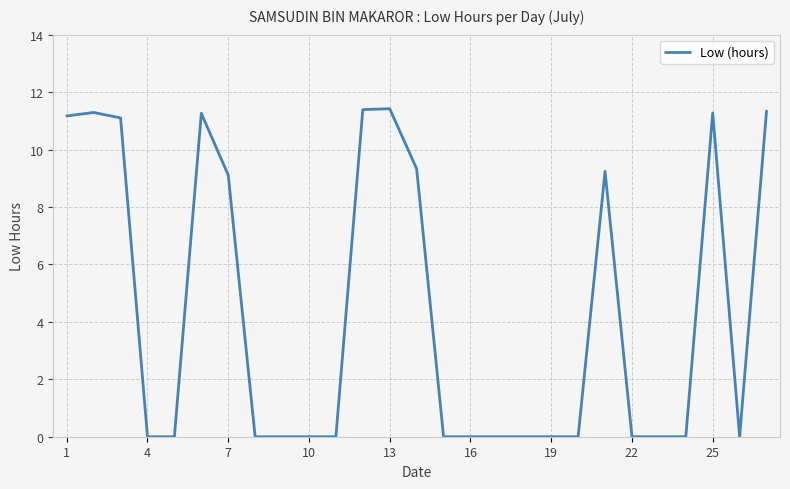

What is the greatest value displayed?

11.4